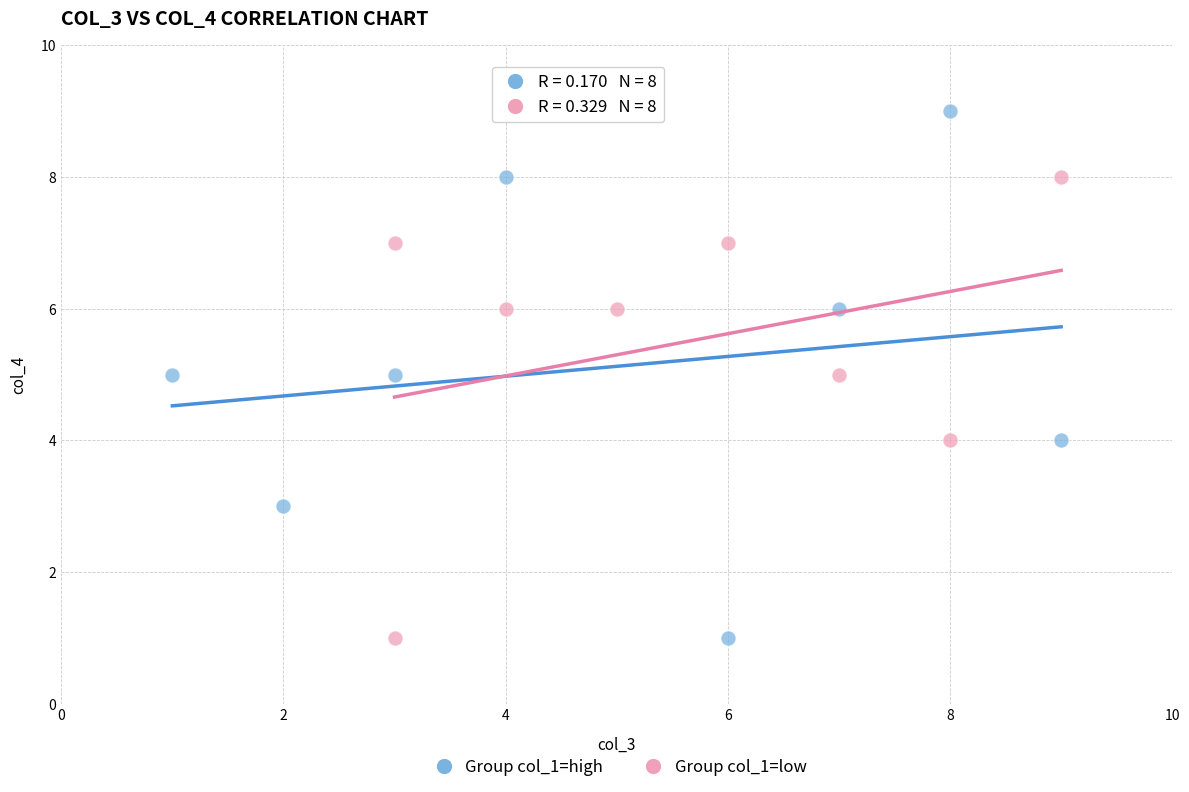

Which series has the widest spread of Y values?

Group col_1=high